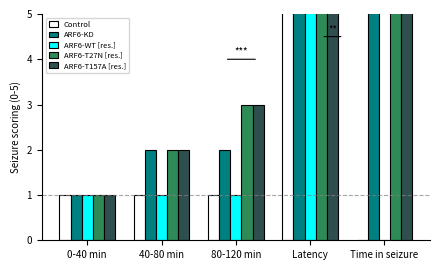

At which category is the sum across all series the highest?

Latency